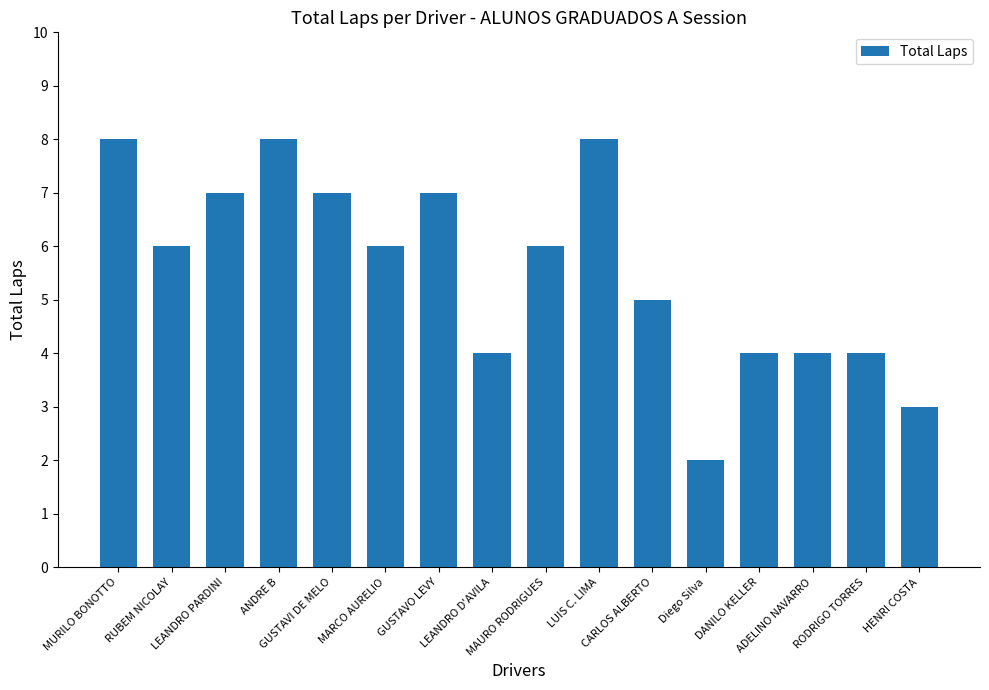

Where is the data nearest to the value 5?

CARLOS ALBERTO